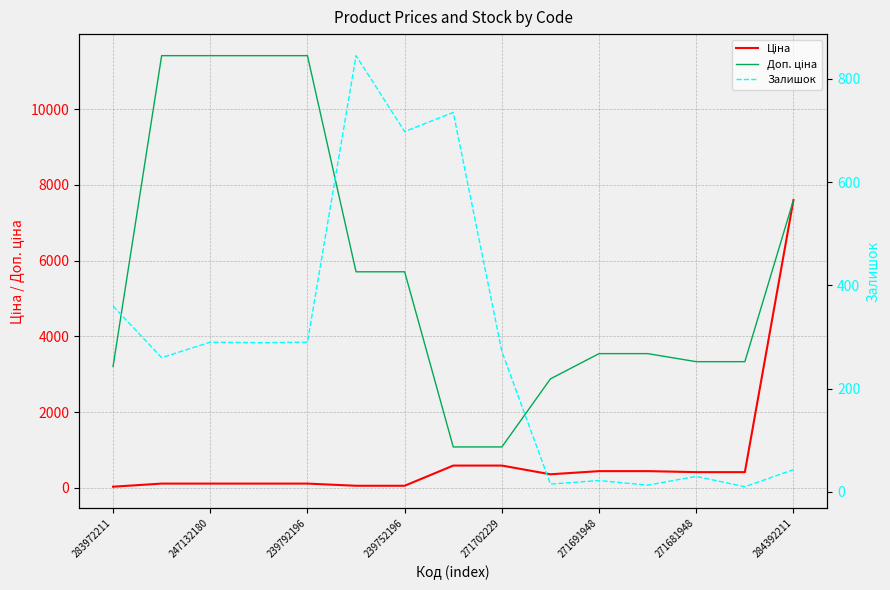

What is the sum of the Ціна values at 13 and 283972211?

448.6